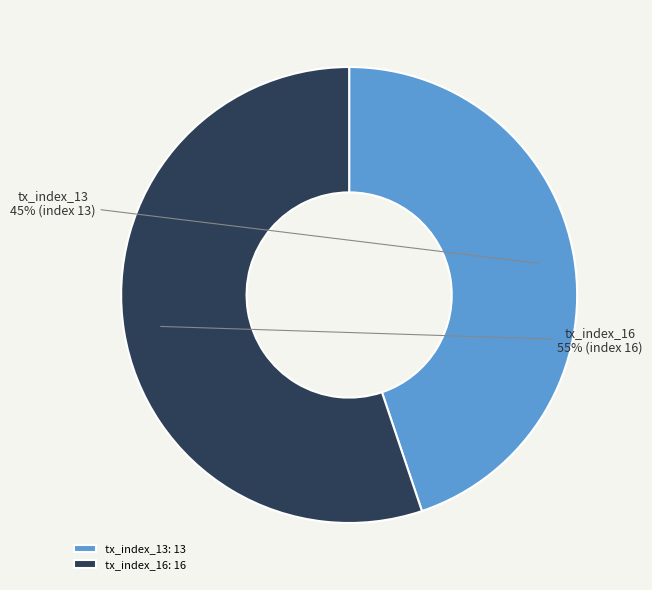

Do tx_index_13 and tx_index_16 together represent more than half of the pie?

Yes